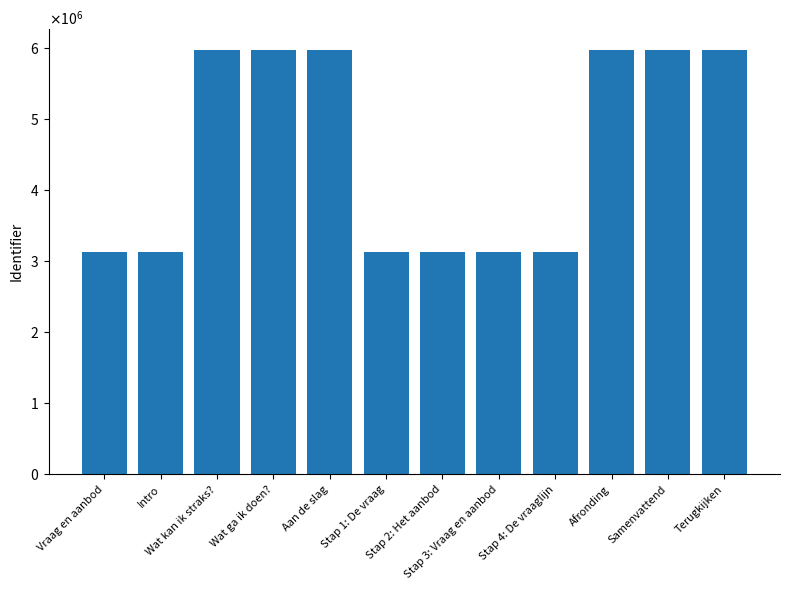

Does the chart contain any negative values?

No